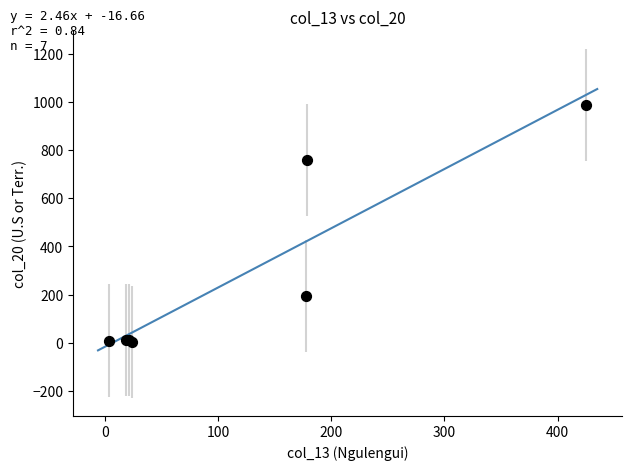

What Y value in the scatter plot is closest to 494?

759